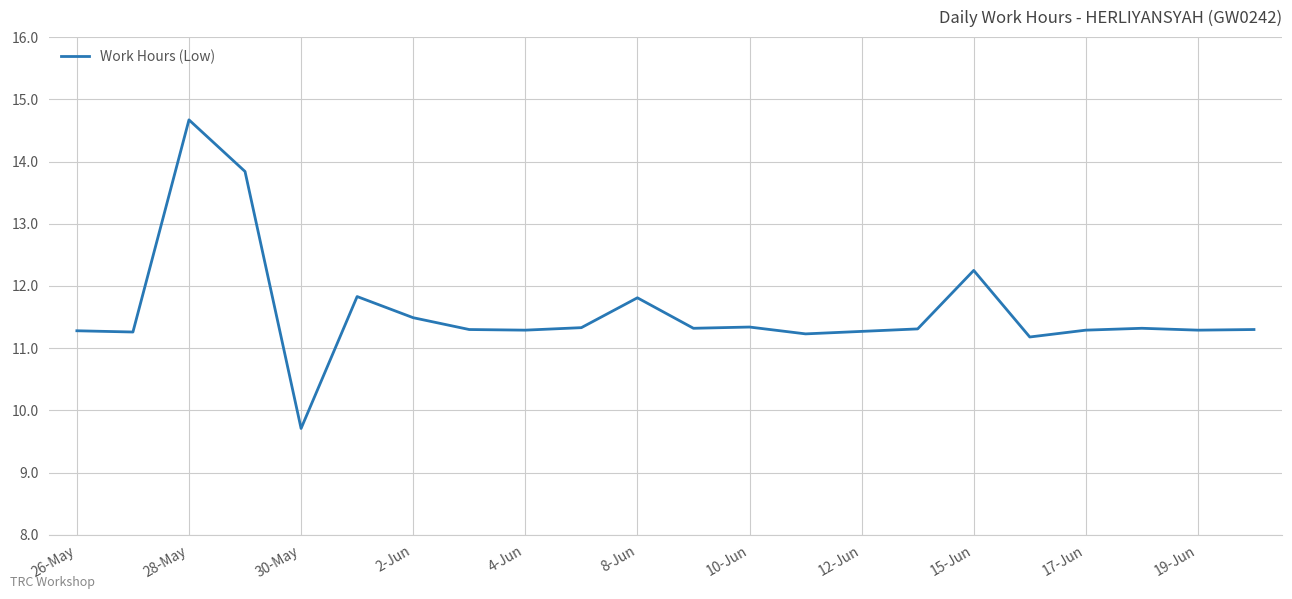

What is the difference between the maximum and minimum values?

5.0